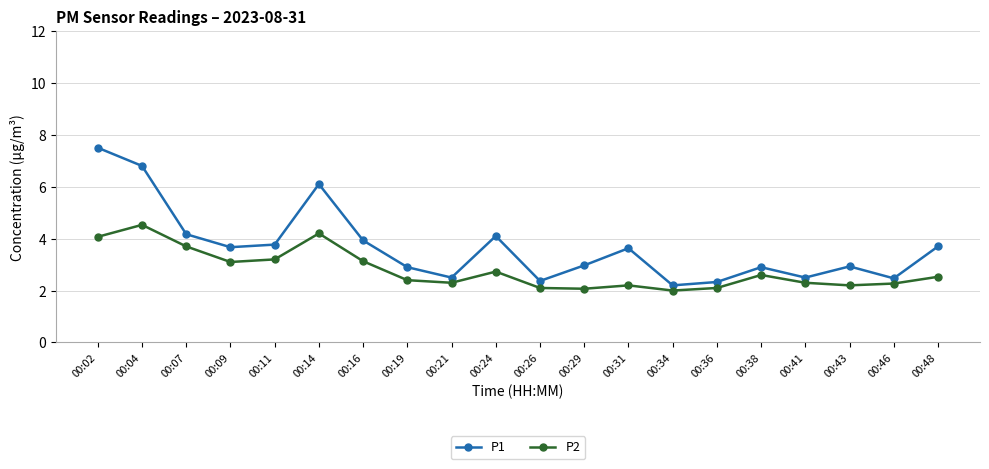

Which series has the widest spread of values?

P1